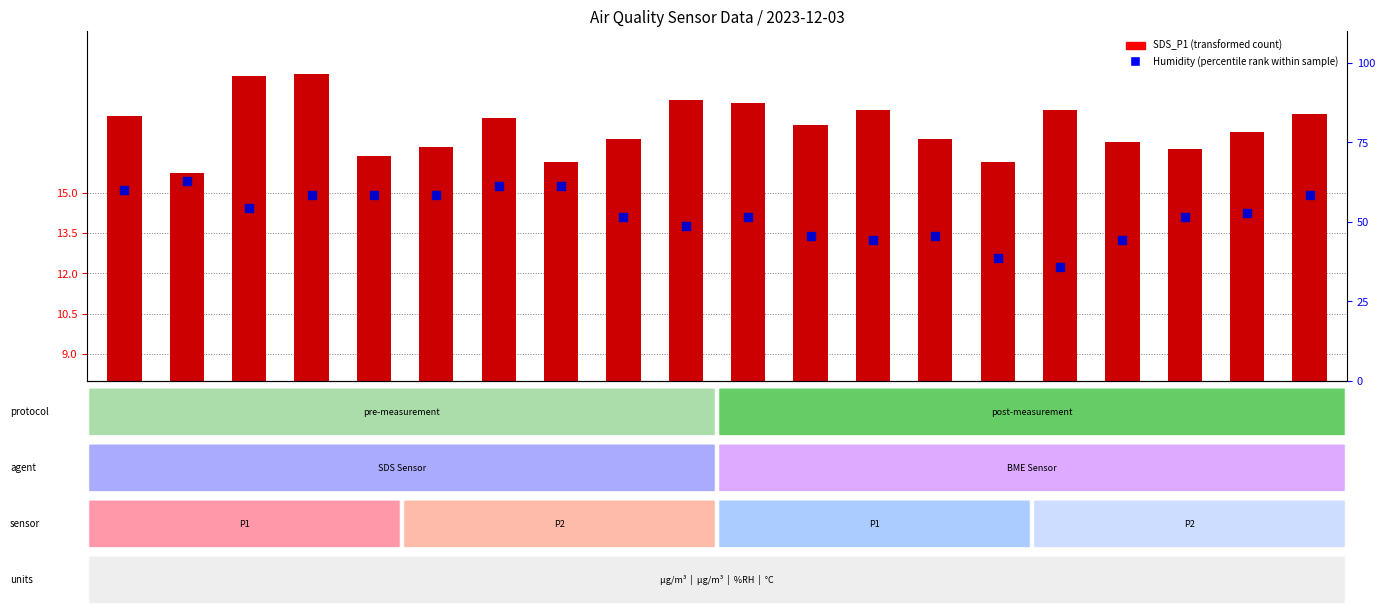

What are all the series names shown in the legend?

SDS_P1 (transformed count), Humidity (percentile rank)